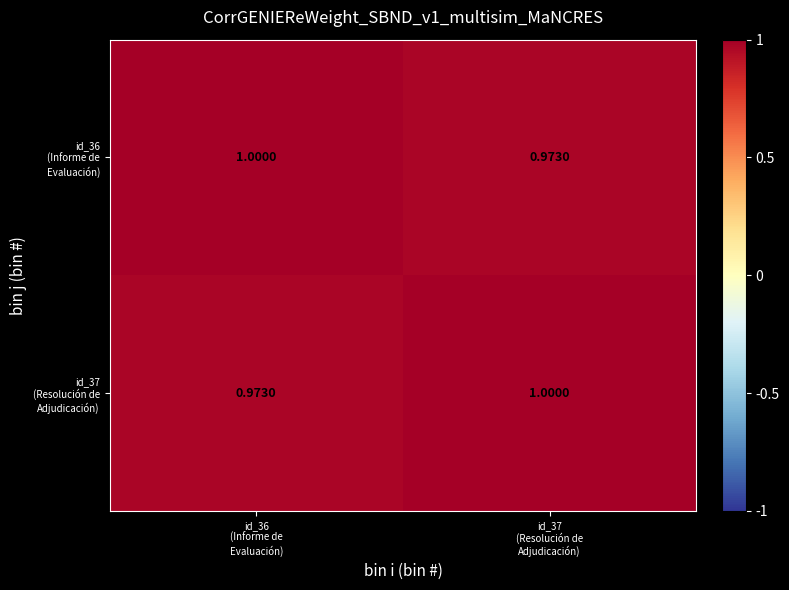

At how many categories does at least one series exceed 0?

2